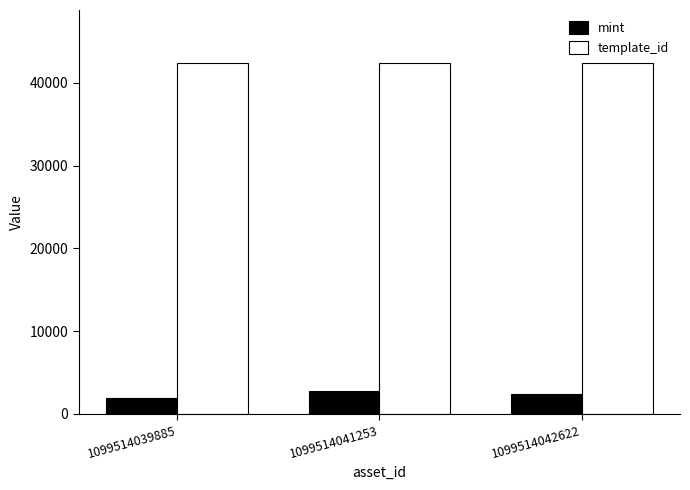

How many data points does each series have?

3